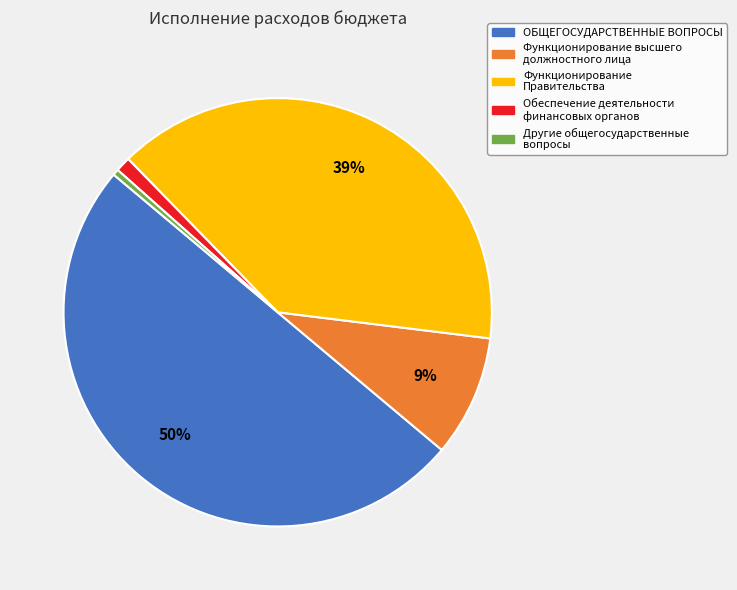

To the nearest percent, what portion does Функционирование Правительства represent?

39%